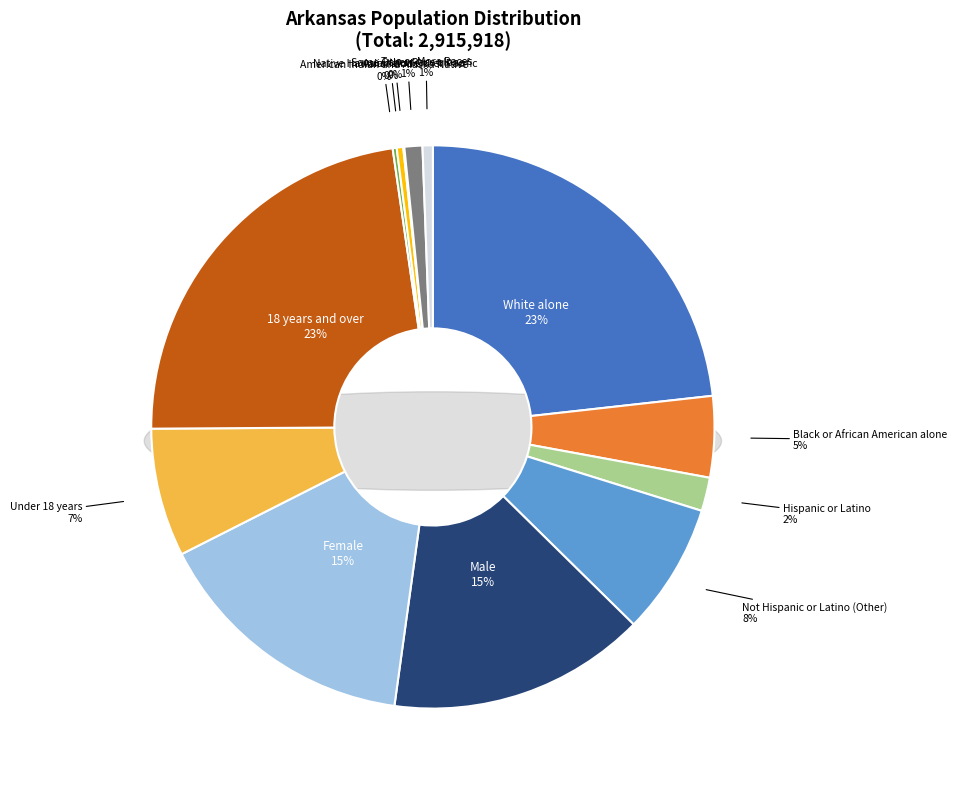

Combined, do American Indian and Alaska Native and White alone account for over 50%?

No